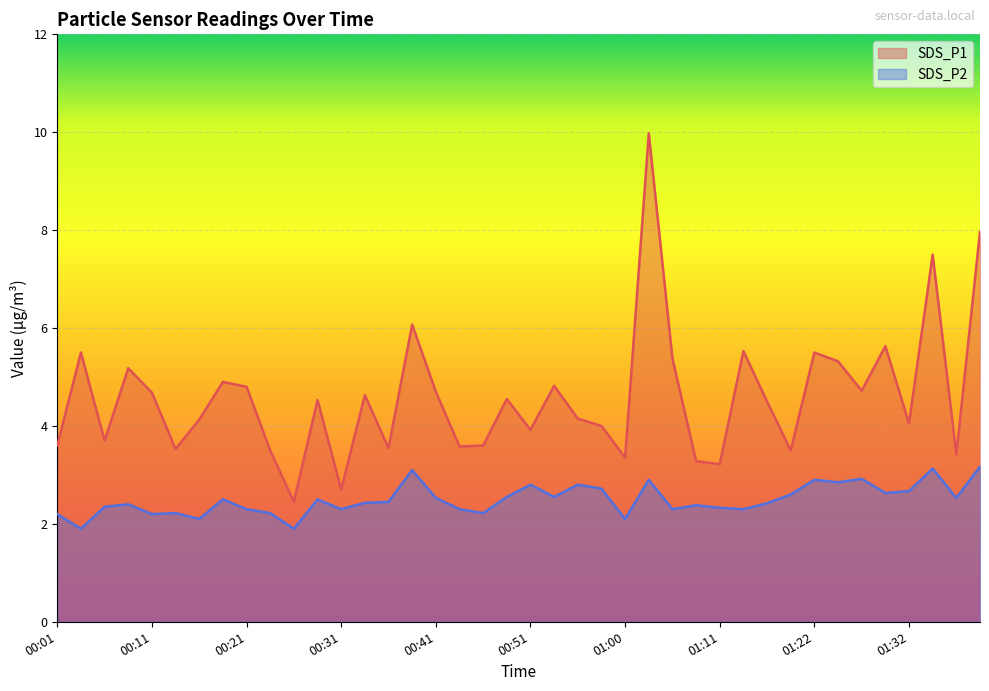

What is the sum of the SDS_P2 values at 00:41 and 00:09?

4.9